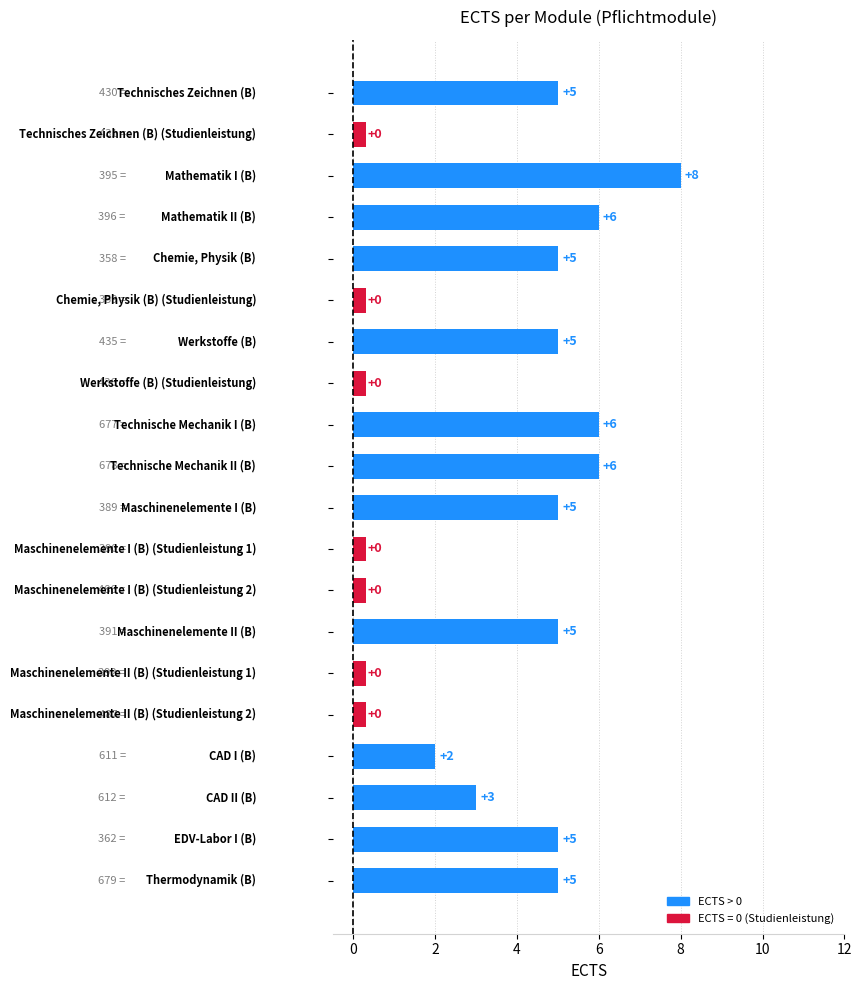

How many bars are there in total?

20